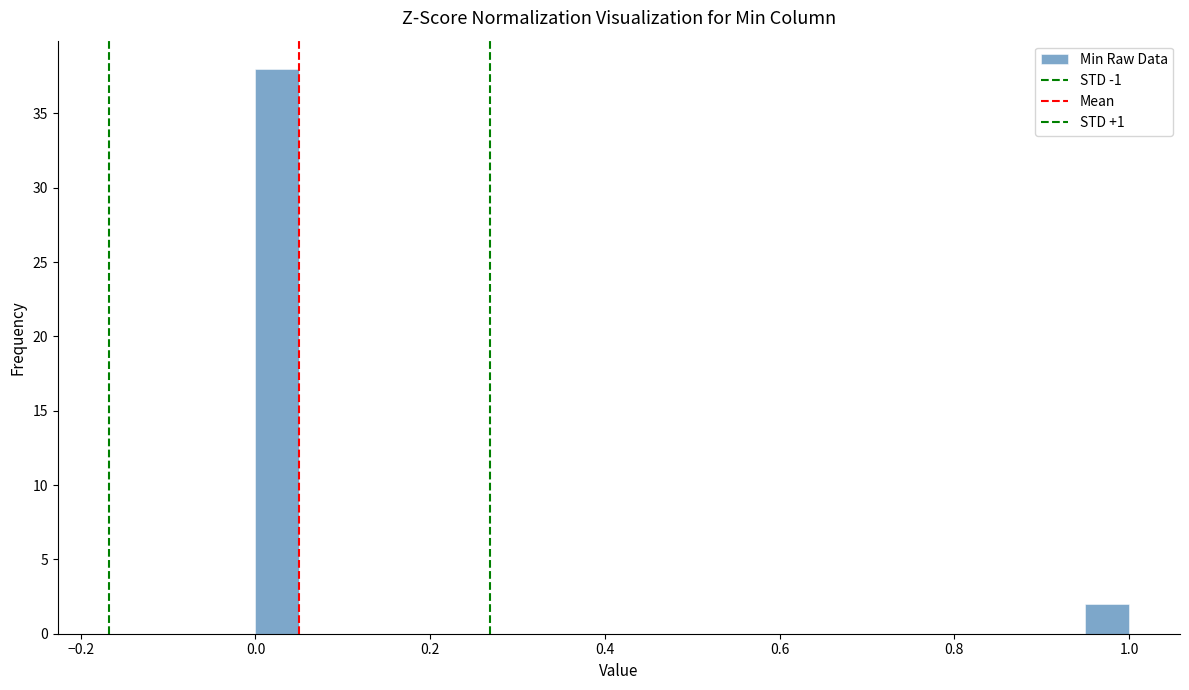

Around what value on the x-axis is the tallest bar? Give the approximate position of its centre, as read against the axis.

0.02